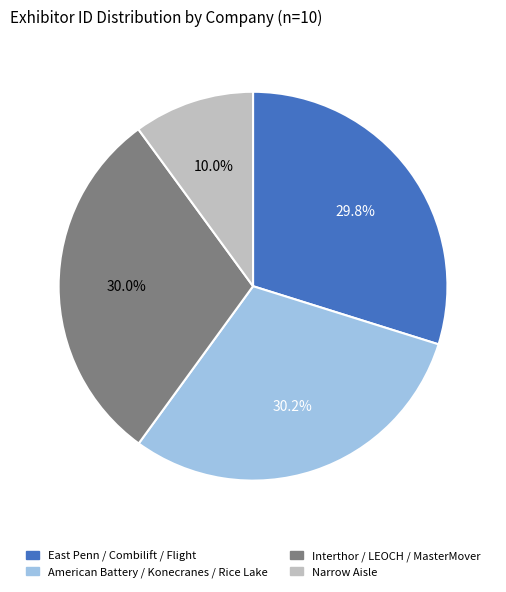

Which slice is the smallest?

Narrow Aisle